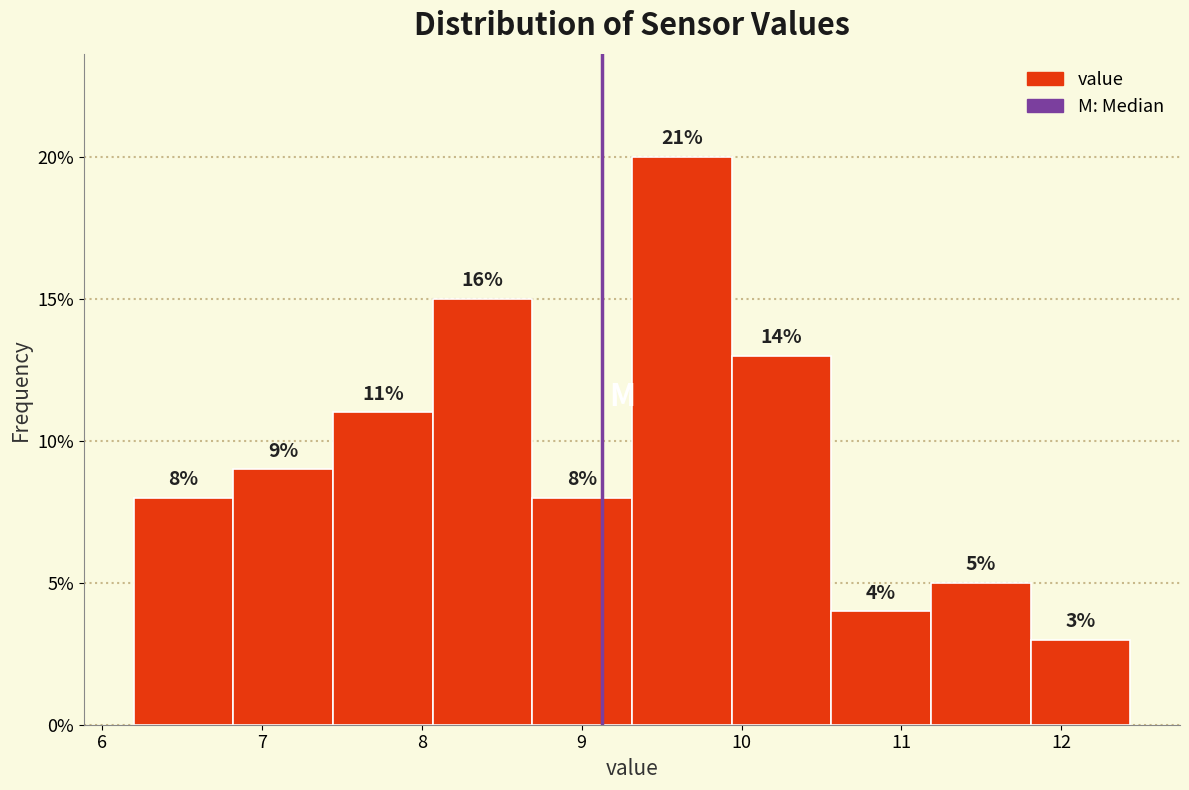

Which range on the x-axis has the tallest bar?

9.3 to 9.9